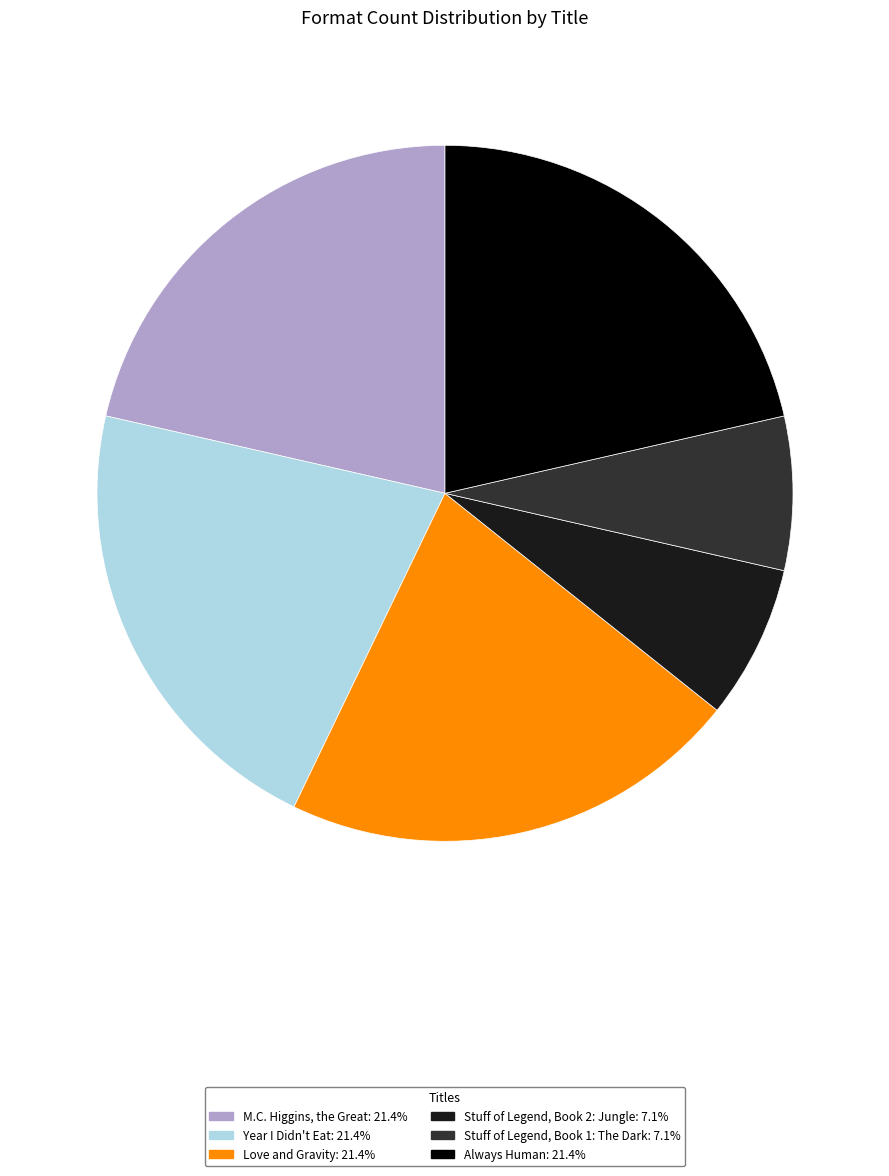

Is the sum of M.C. Higgins, the Great: 21.4% and Always Human: 21.4% greater than half?

No